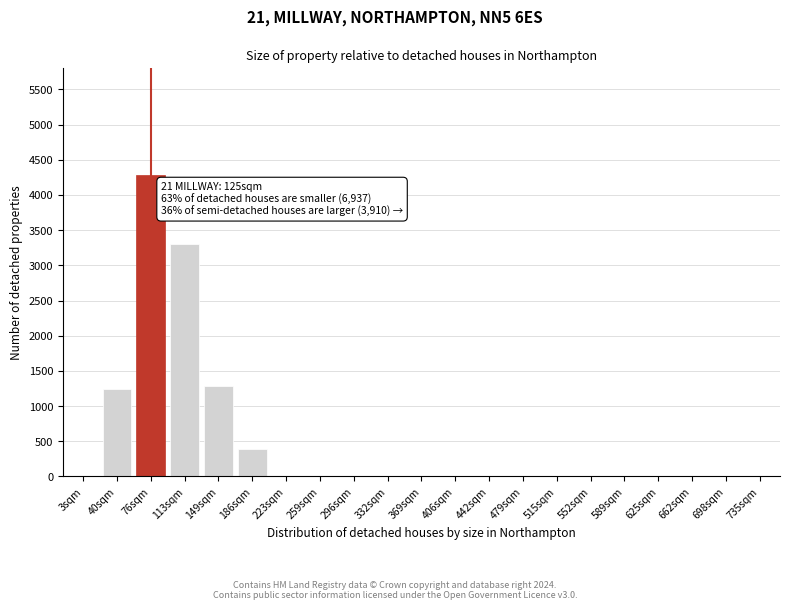

Reading right to left, what are all the values shown in this chart?

735sqm=0	698sqm=0	662sqm=0	625sqm=0	589sqm=0	552sqm=0	515sqm=0	479sqm=0	442sqm=0	406sqm=0	369sqm=0	332sqm=0	296sqm=0	259sqm=0	223sqm=0	186sqm=390	149sqm=1280	113sqm=3310	76sqm=4280	40sqm=1245	3sqm=0